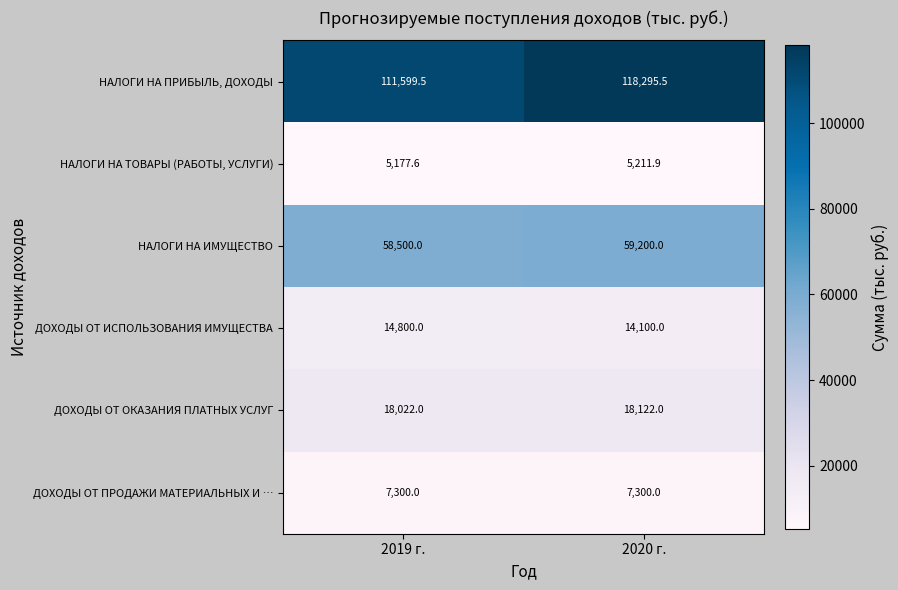

Which series has the largest total across all categories?

НАЛОГИ НА ПРИБЫЛЬ, ДОХОДЫ